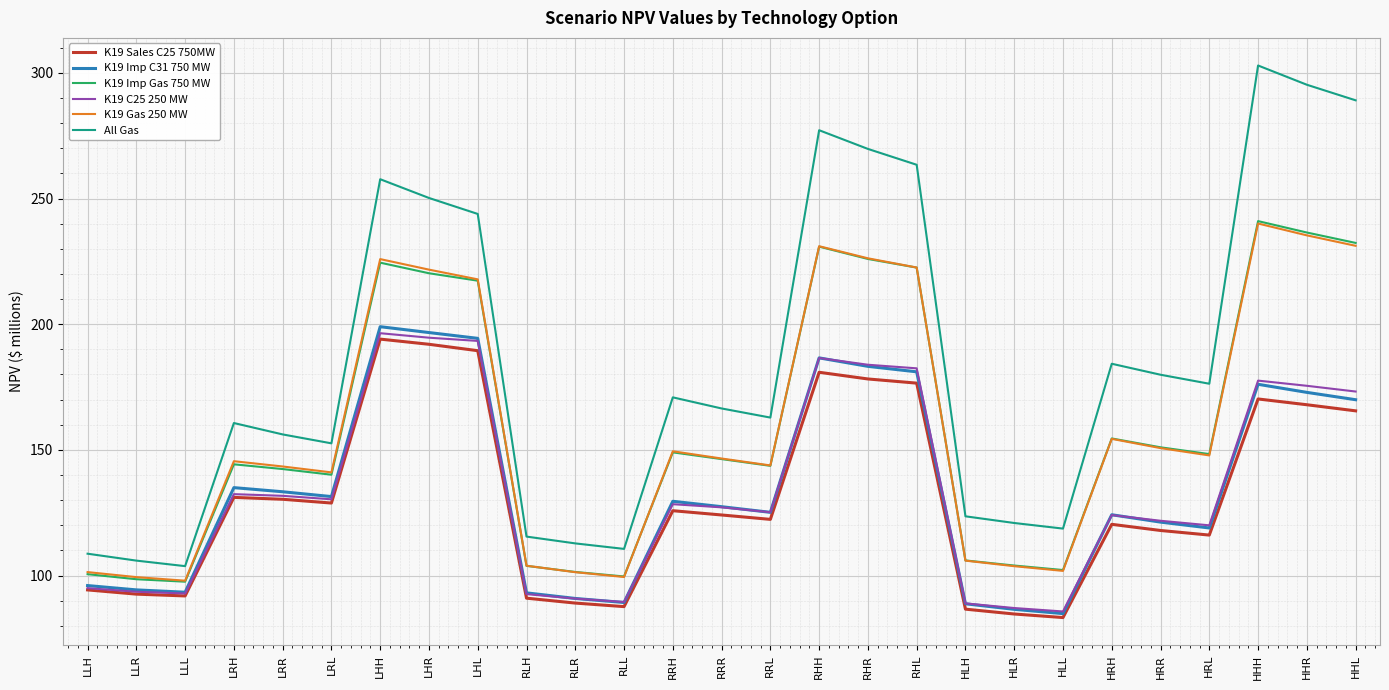

What are all the series names shown in the legend?

K19 Sales C25 750MW, K19 Imp C31 750 MW, K19 Imp Gas 750 MW, K19 C25 250 MW, K19 Gas 250 MW, All Gas